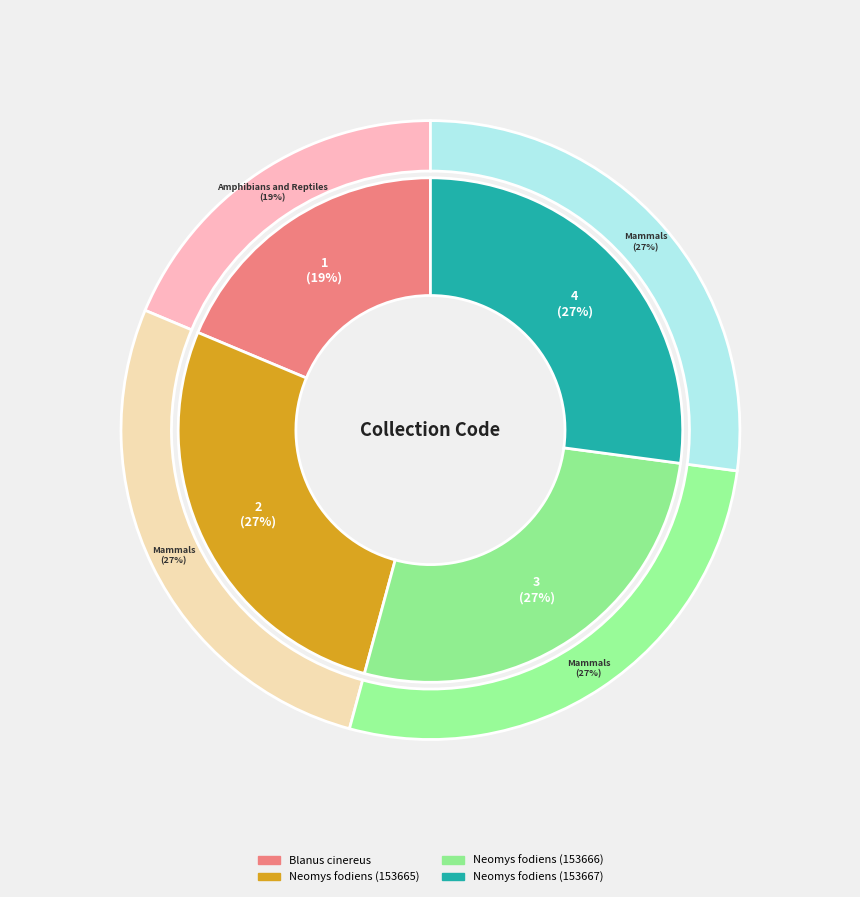

What is the ratio of the value at Neomys fodiens (153666) to the value at Blanus cinereus?

1.5